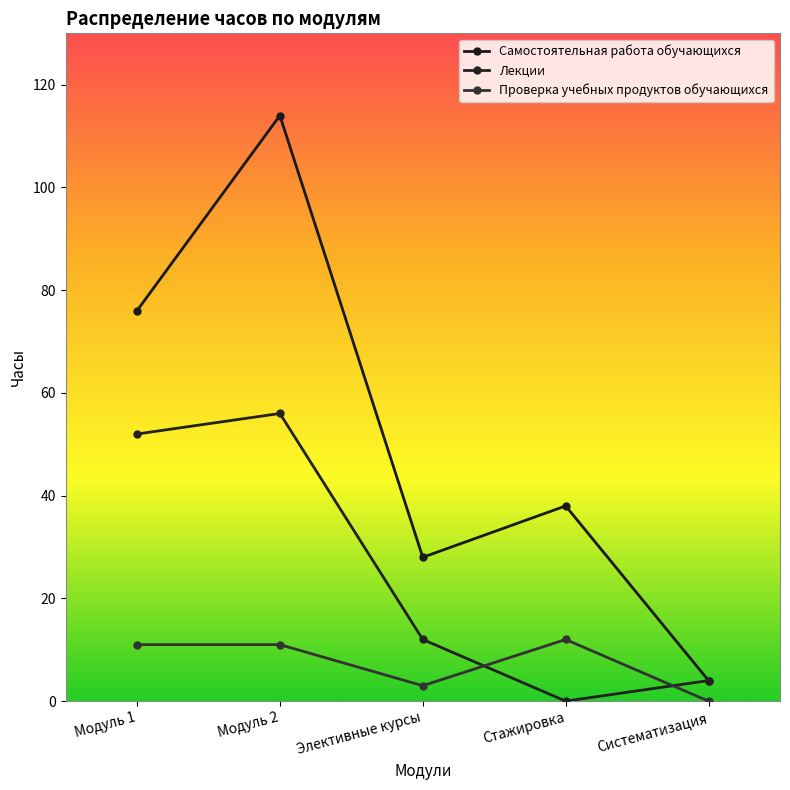

What are all the series names shown in the legend?

Самостоятельная работа обучающихся, Лекции, Проверка учебных продуктов обучающихся